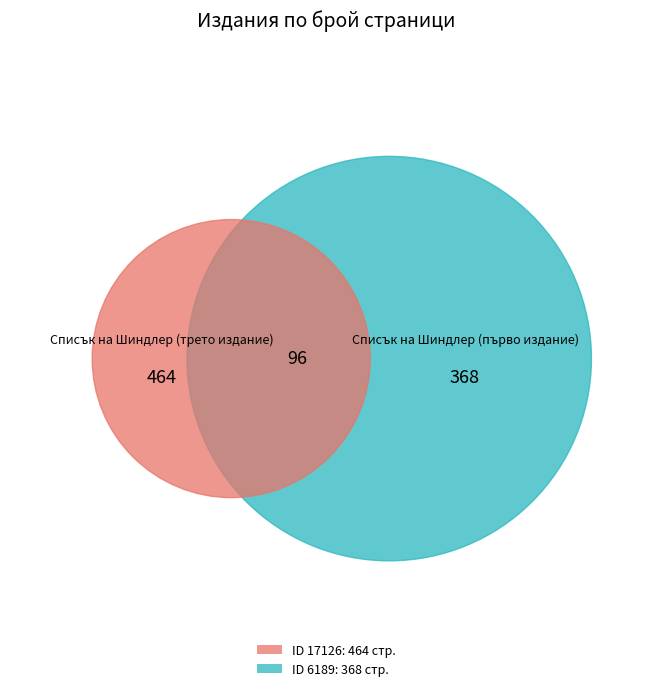

What portion of the pie excludes 17126?

44.2%